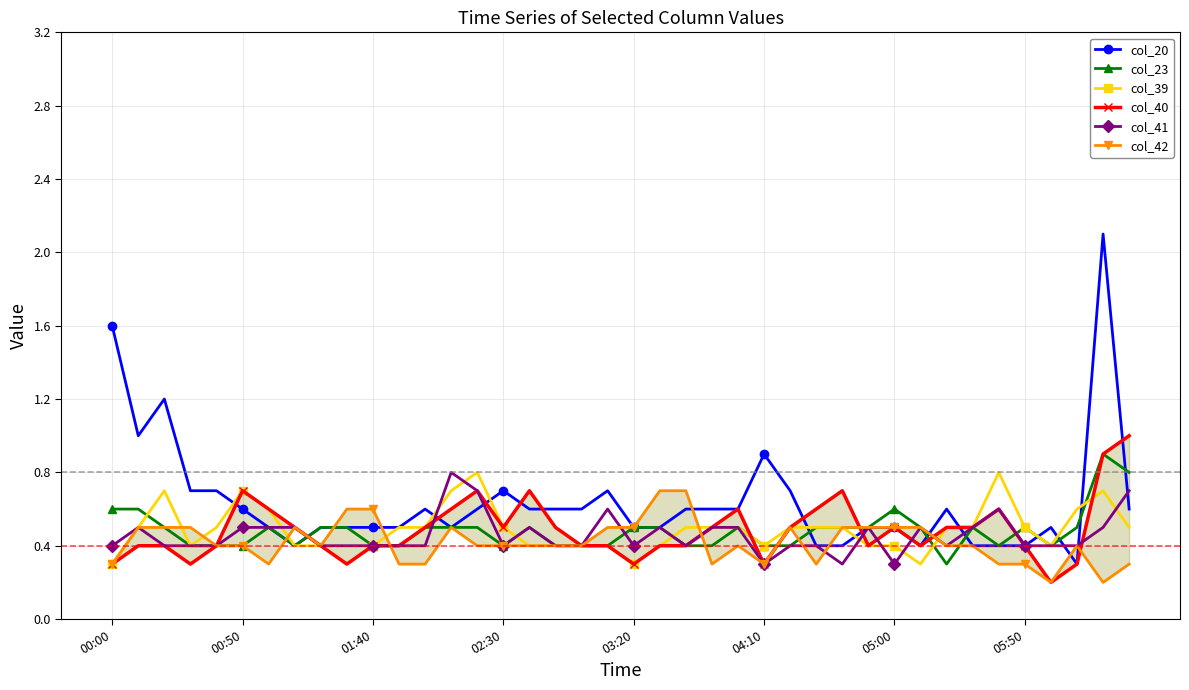

Which series changed the most between 19 and 23?

col_42